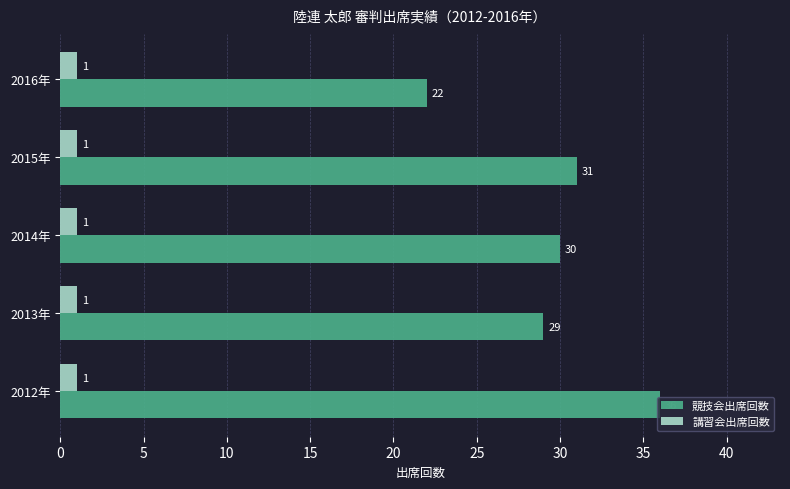

The value of 競技会出席回数 at 2012年 is 36. True or false?

True